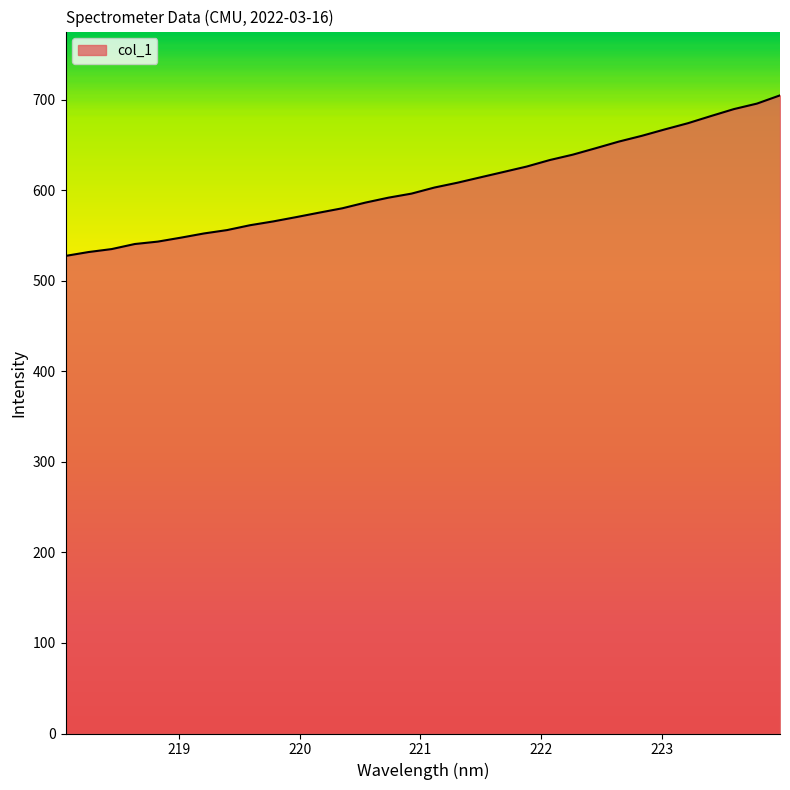

What is the smallest value displayed?

527.7